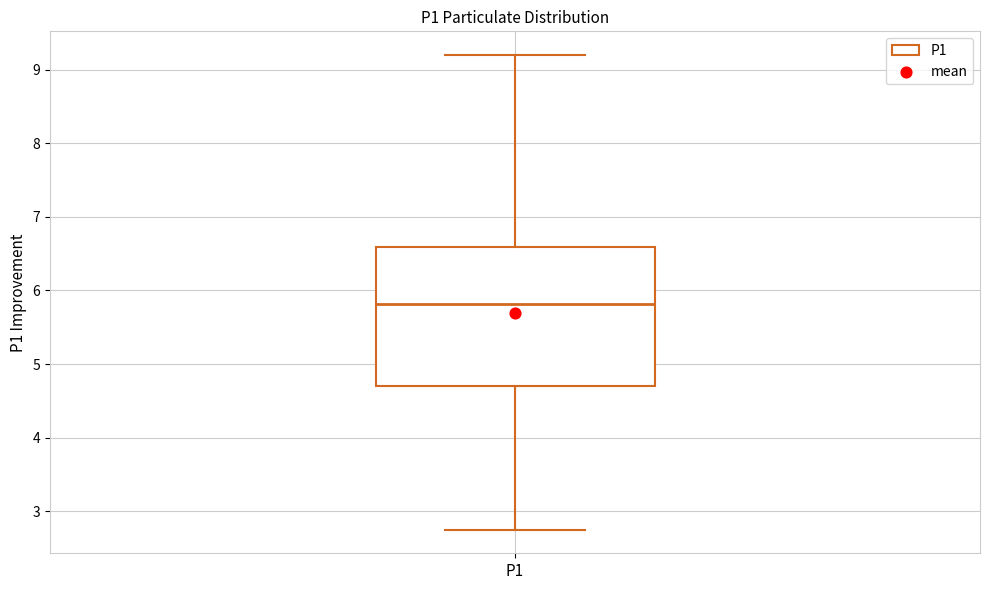

Read this box plot against the y-axis: the position of the median line, the range covered by the box, and the ends of both whiskers. The values are not printed on the chart, so give them approximately, as read against the axis.

median 5.8, box 4.7 to 6.6, whiskers 2.8 to 9.2